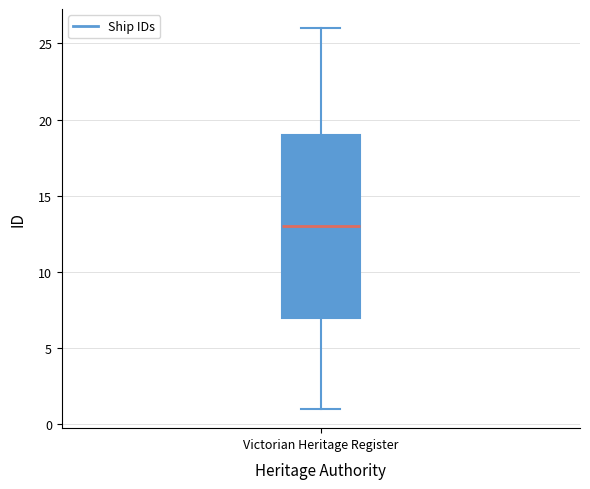

Transcribe this box plot: give where the median line is, the range the box spans, and where the two whiskers end, as read against the y-axis. The values are not printed on the chart, so give them approximately, as read against the axis.

median 13, box 7 to 19, whiskers 1 to 26